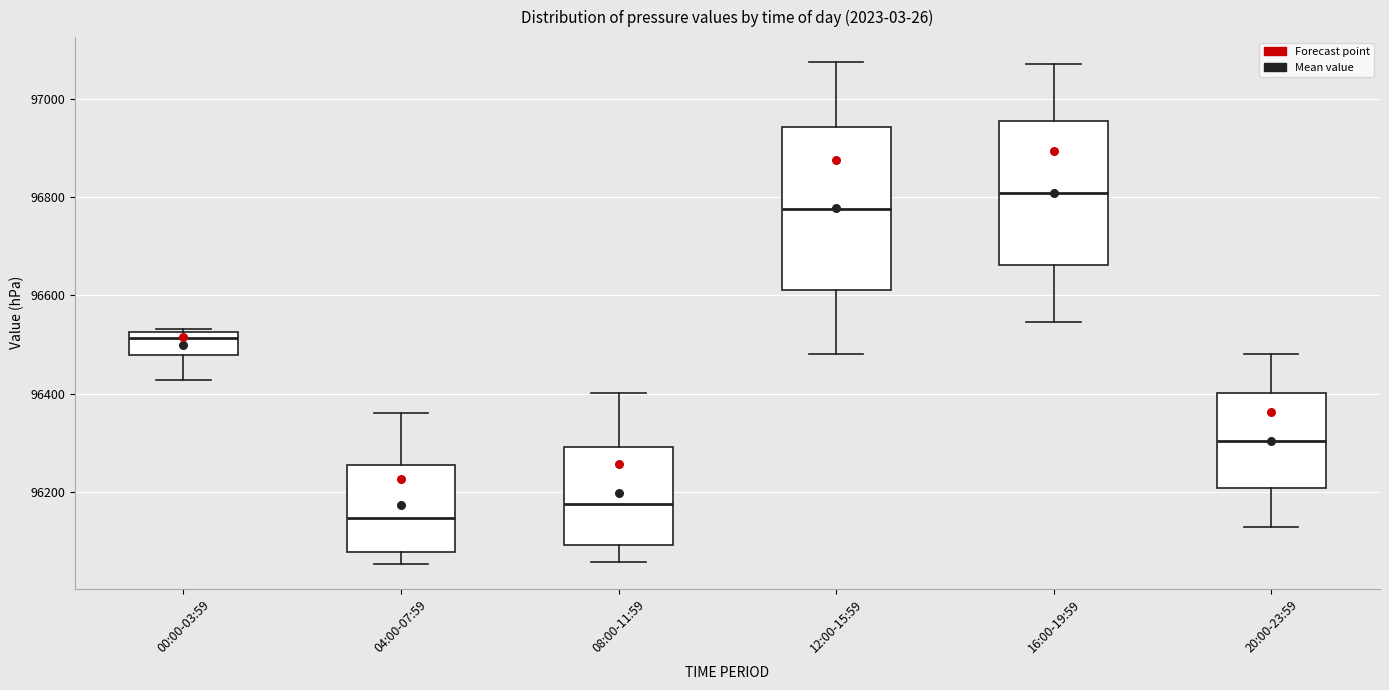

Reading left to right, transcribe this box plot: for each box, give where its median line is, the range the box spans, and where its two whiskers end, as read against the y-axis. The values are not printed on the chart, so give them approximately, as read against the axis.

00:00-03:59: median 96520 (just below the box's upper edge), box 96480 to 96520, whiskers 96420 to 96540
04:00-07:59: median 96140, box 96080 to 96260, whiskers 96060 to 96360
08:00-11:59: median 96180, box 96100 to 96300, whiskers 96060 to 96400
12:00-15:59: median 96780, box 96620 to 96940, whiskers 96480 to 97080
16:00-19:59: median 96800, box 96660 to 96960, whiskers 96540 to 97080
20:00-23:59: median 96300, box 96200 to 96400, whiskers 96140 to 96480